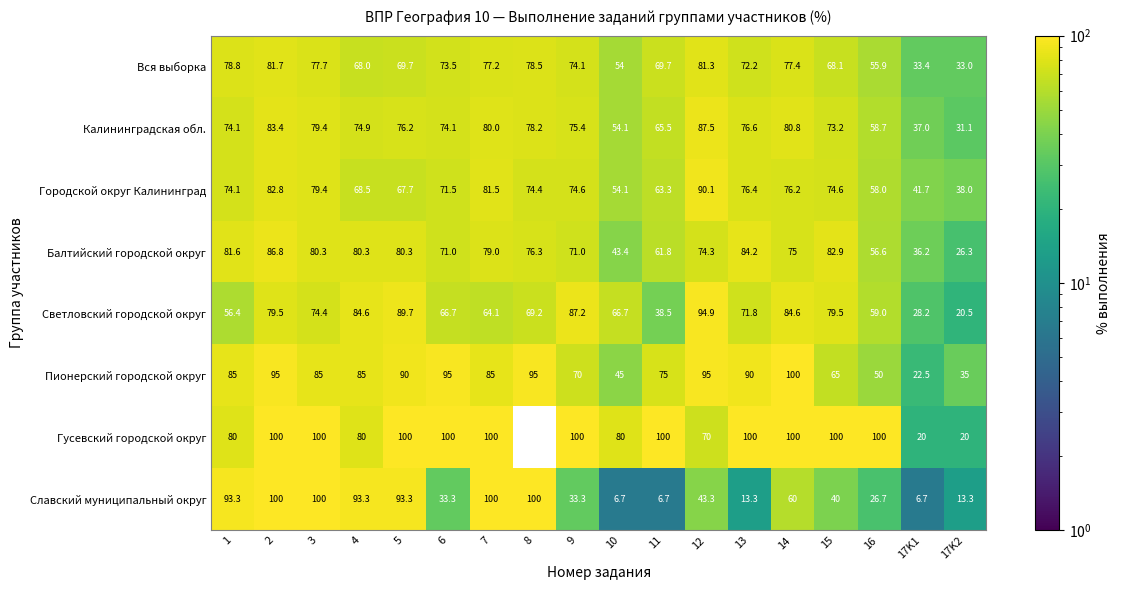

At 12, list the series in order from largest to smallest.

Пионерский городской округ, Светловский городской округ, Городской округ Калининград, Калининградская обл., Вся выборка, Балтийский городской округ, Гусевский городской округ, Славский муниципальный округ